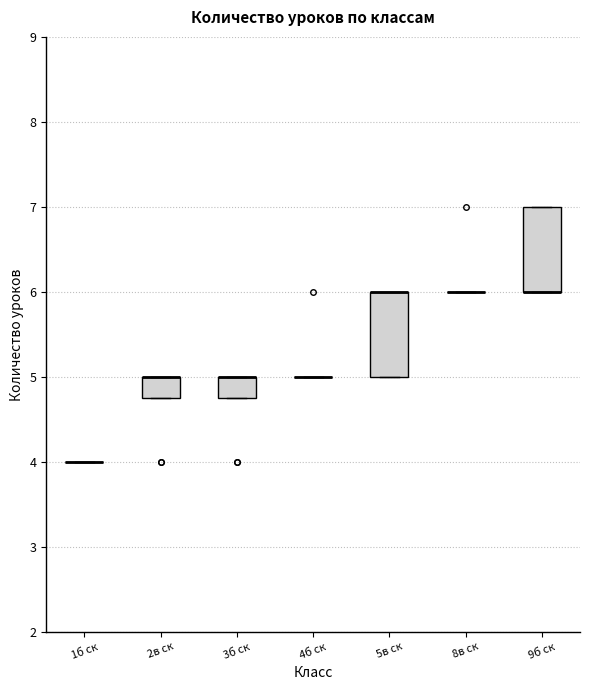

Reading left to right, read every box against the y-axis: the position of its median line, the range the box covers, and the ends of its whiskers. The values are not printed on the chart, so give them approximately, as read against the axis.

1б ск: box collapsed to a line at 4.0, whiskers 4.0 to 4.0
2в ск: median 5.0 (drawn on the box's upper edge), box 4.8 to 5.0, whiskers 4.8 to 5.0
3б ск: median 5.0 (drawn on the box's upper edge), box 4.8 to 5.0, whiskers 4.8 to 5.0
4б ск: box collapsed to a line at 5.0, whiskers 5.0 to 5.0
5в ск: median 6.0 (drawn on the box's upper edge), box 5.0 to 6.0, whiskers 5.0 to 6.0
8в ск: box collapsed to a line at 6.0, whiskers 6.0 to 6.0
9б ск: median 6.0 (drawn on the box's lower edge), box 6.0 to 7.0, whiskers 6.0 to 7.0